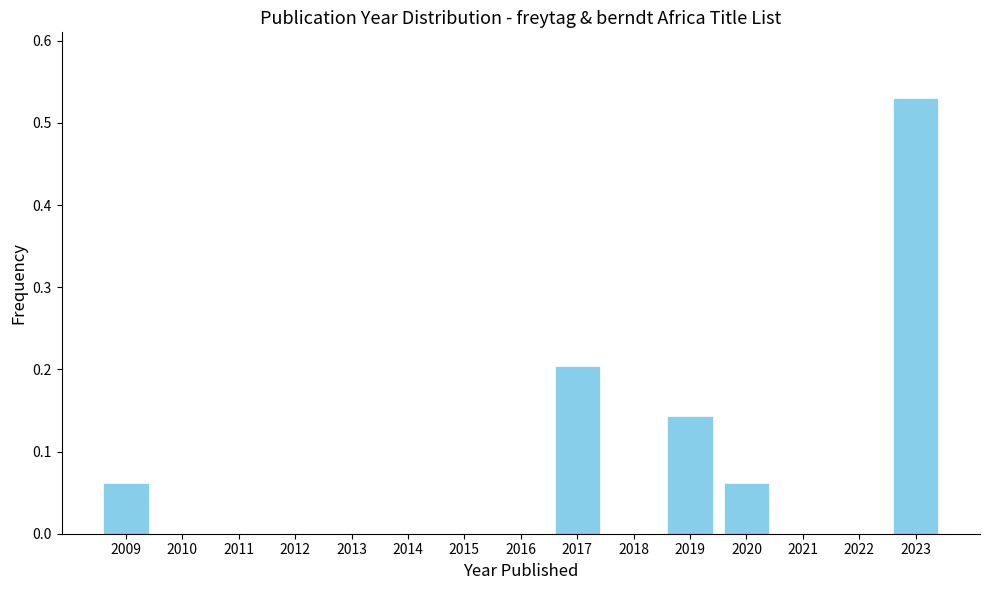

Which has a higher value, 2017 or 2021?

2017